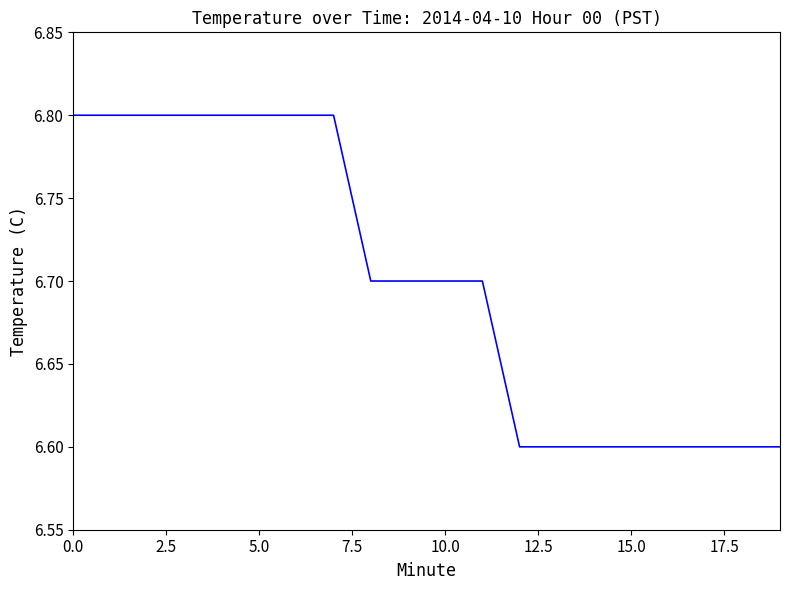

How many values are between 6 and 7?

20